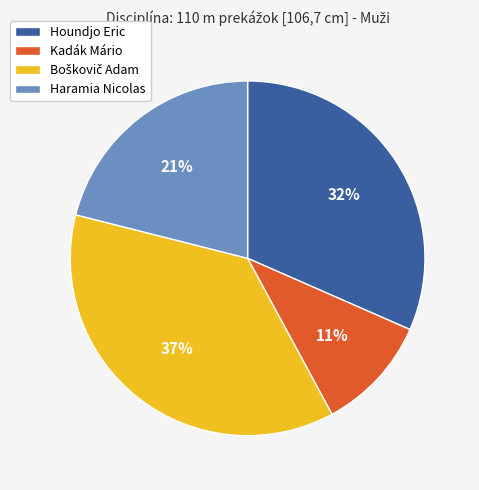

To the nearest percent, what is the average slice percentage?

25%